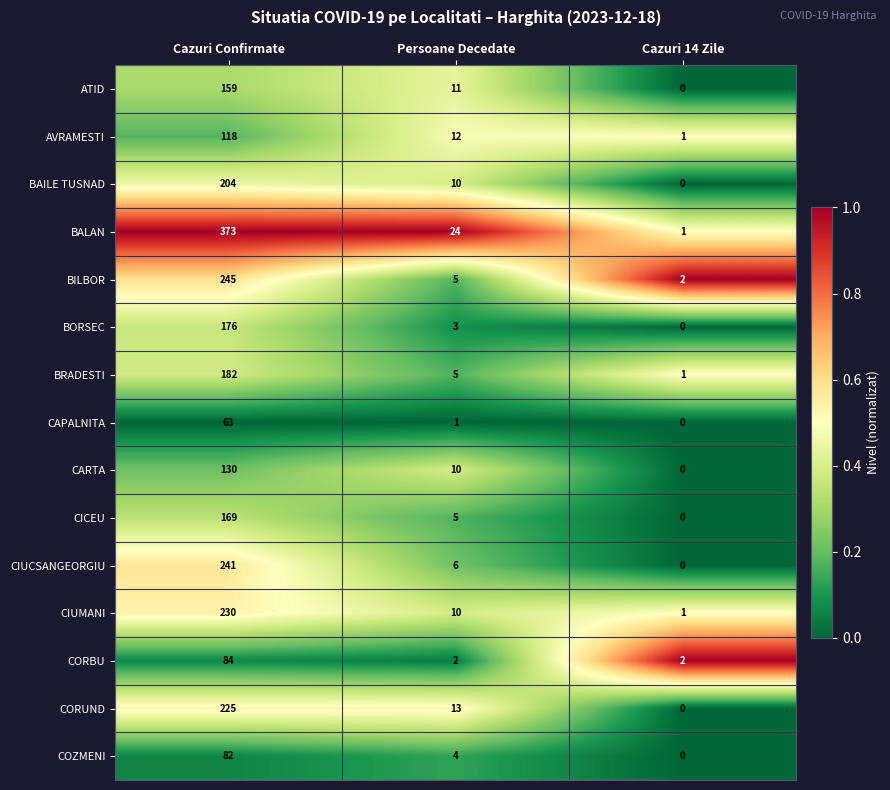

Which series has the widest spread of values?

BALAN